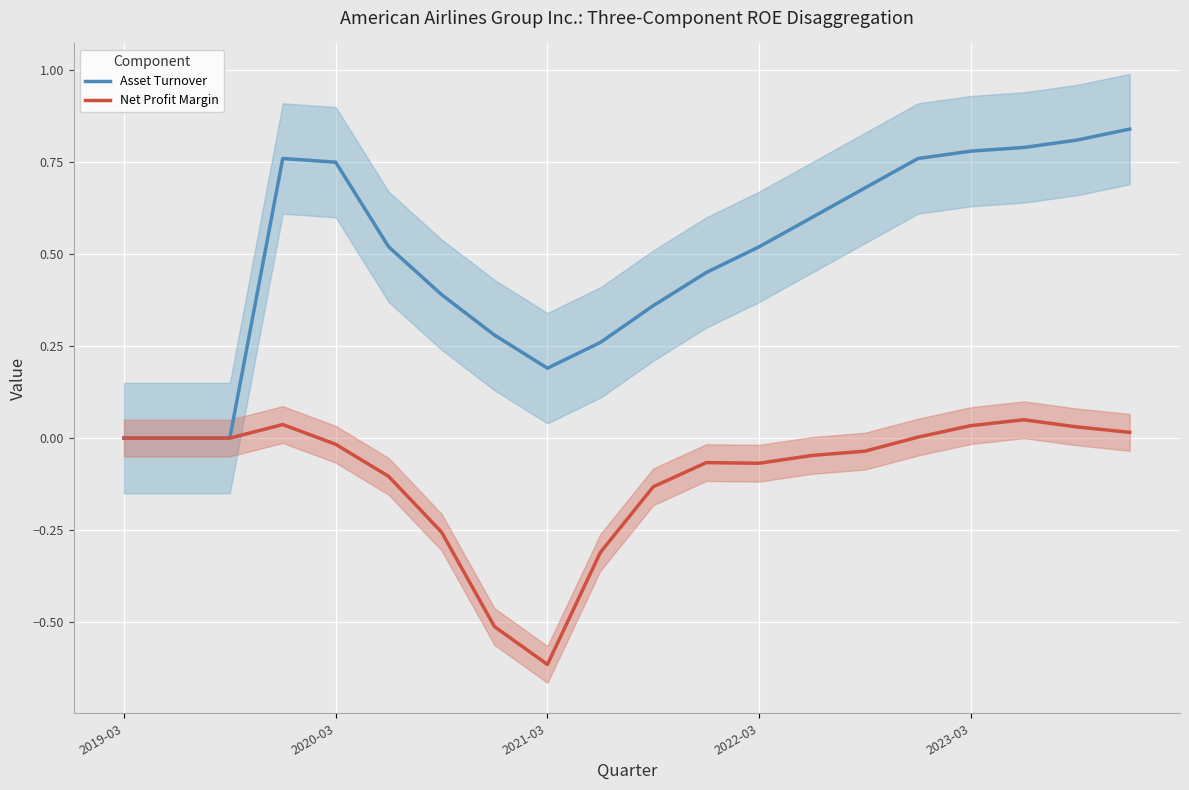

Which series has the widest spread of values?

Asset Turnover